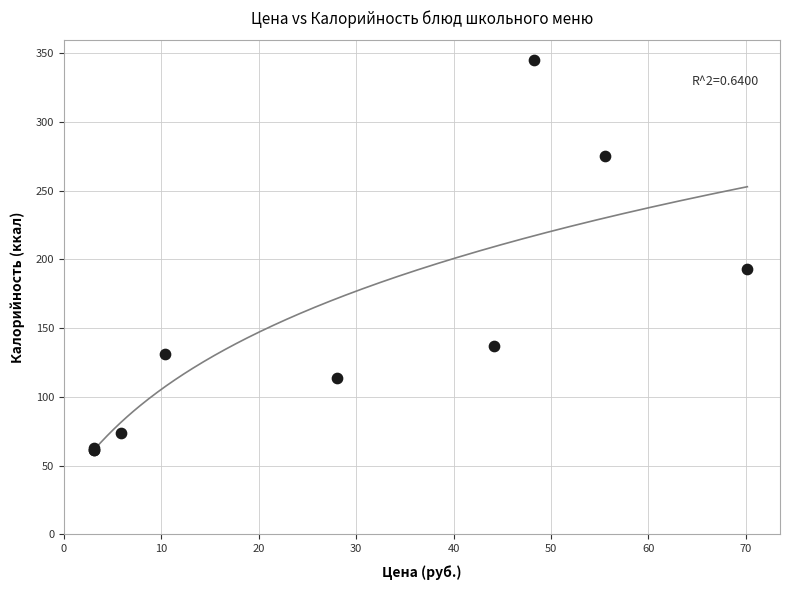

What Y value in the scatter plot is closest to 203?

193